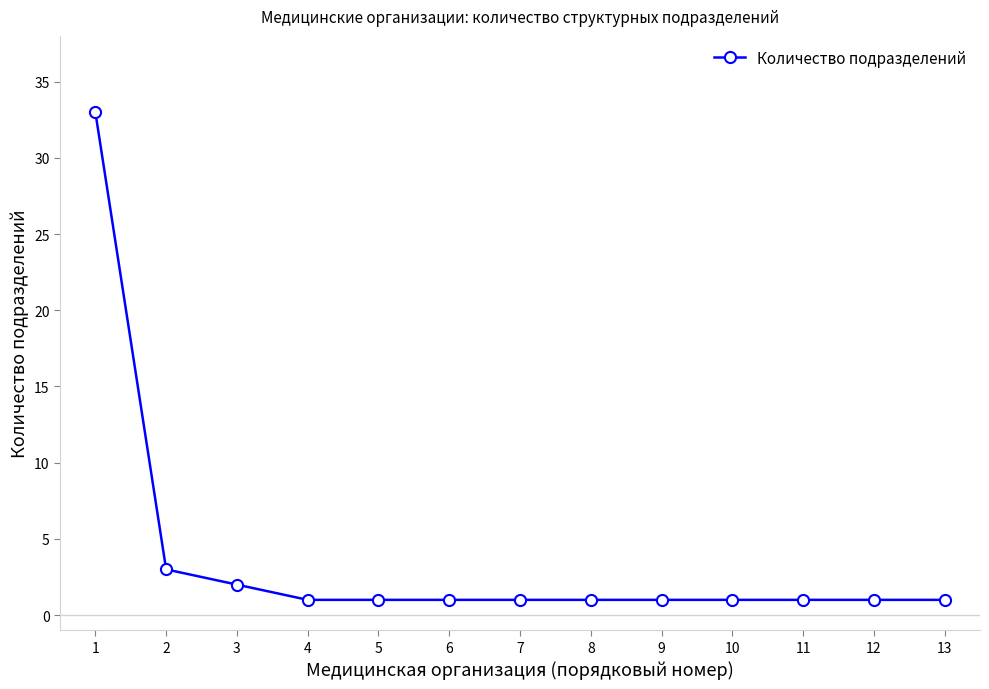

What is the greatest value displayed?

33